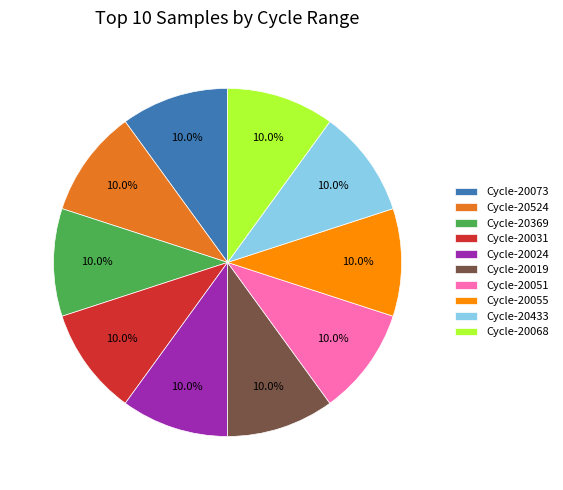

What percentage do Cycle-20068 and Cycle-20524 together represent?

20.0%